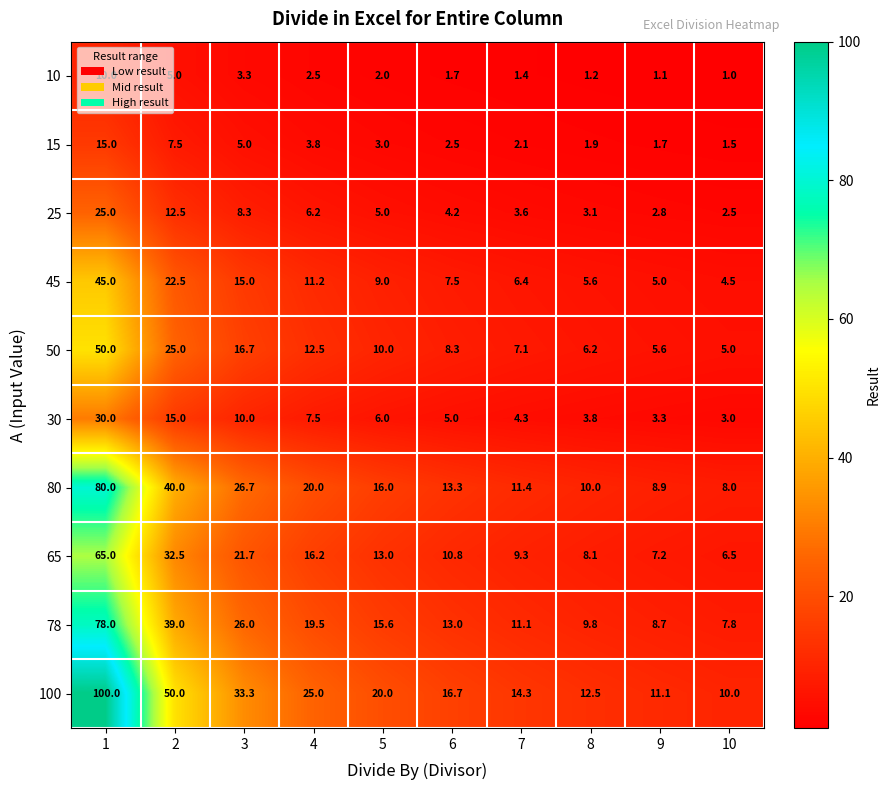

Which series has the widest spread of values?

100